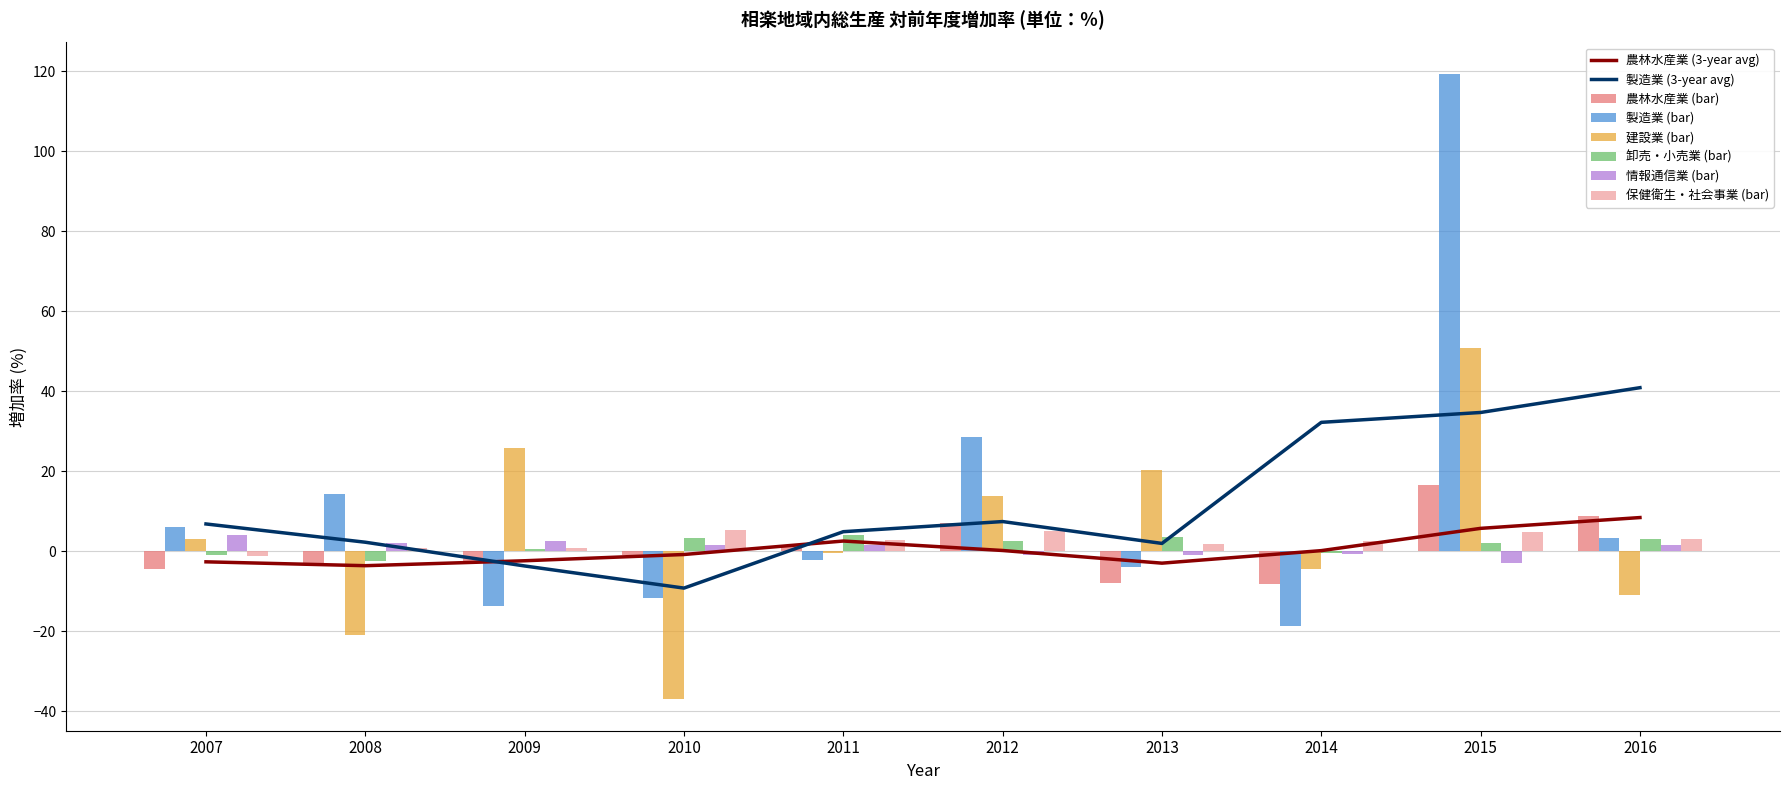

Rank the categories by 情報通信業 value from lowest to highest.

2015, 2012, 2013, 2014, 2016, 2010, 2011, 2008, 2009, 2007